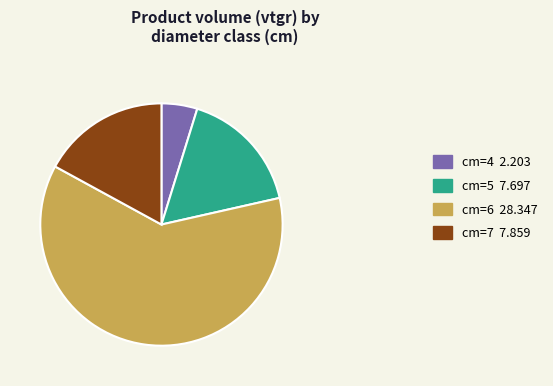

Does cm=4 2.203 account for over 50% of the chart?

No